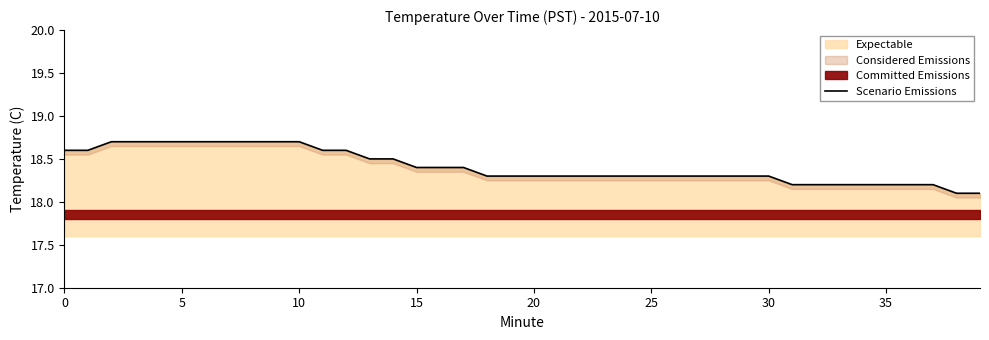

At which label is the value closest to 18?

38